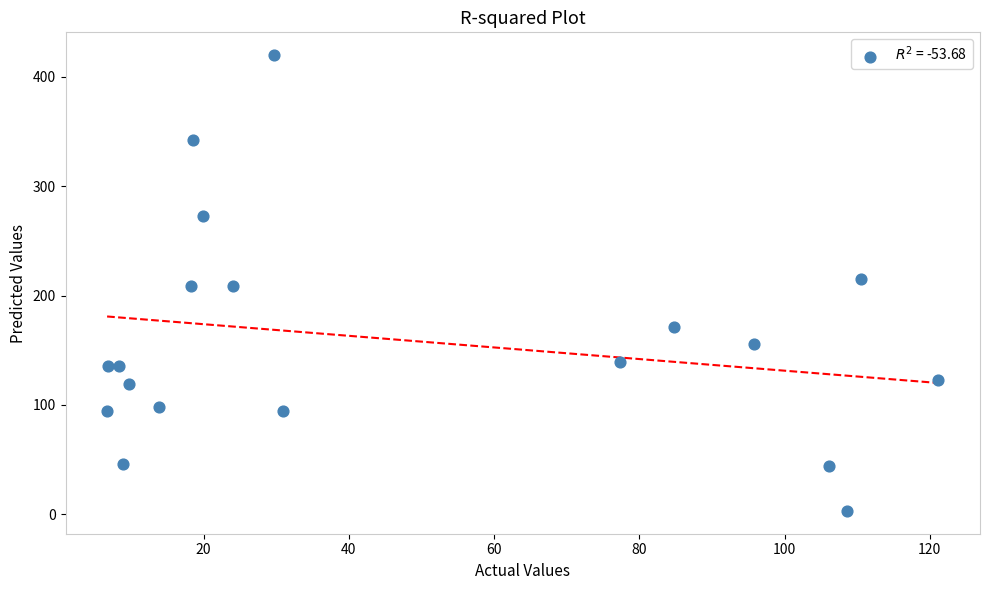

What is the range of X values (max minus min)?

114.5